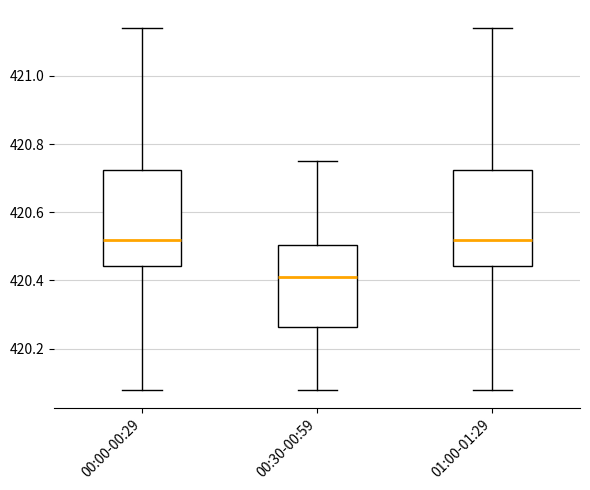

Which box's median line is the lowest?

00:30-00:59